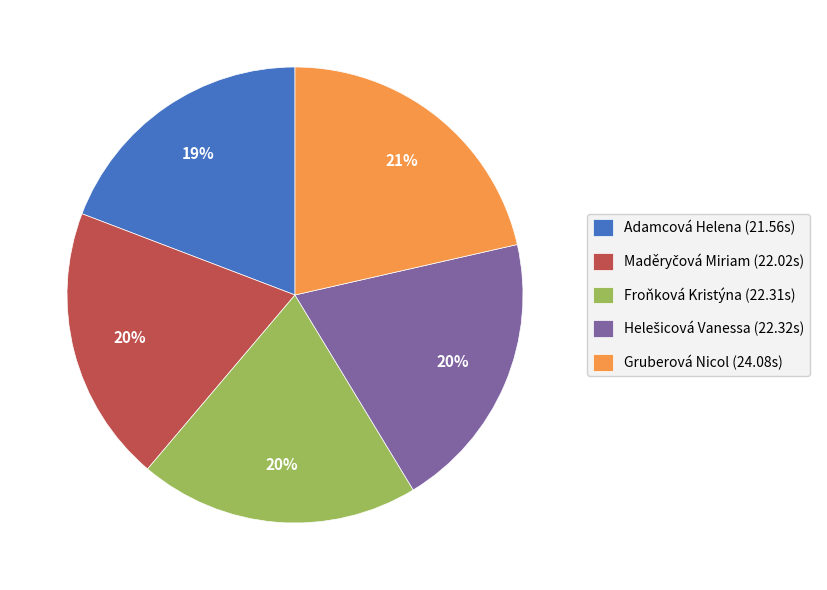

Which category has the biggest portion of the pie?

Gruberová Nicol